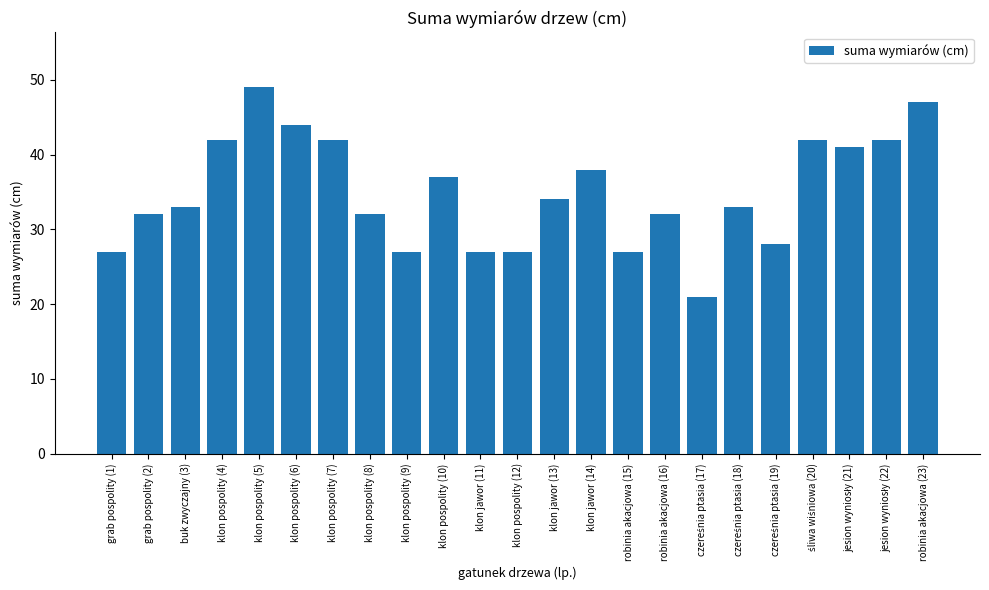

What is the sum of all values?

804